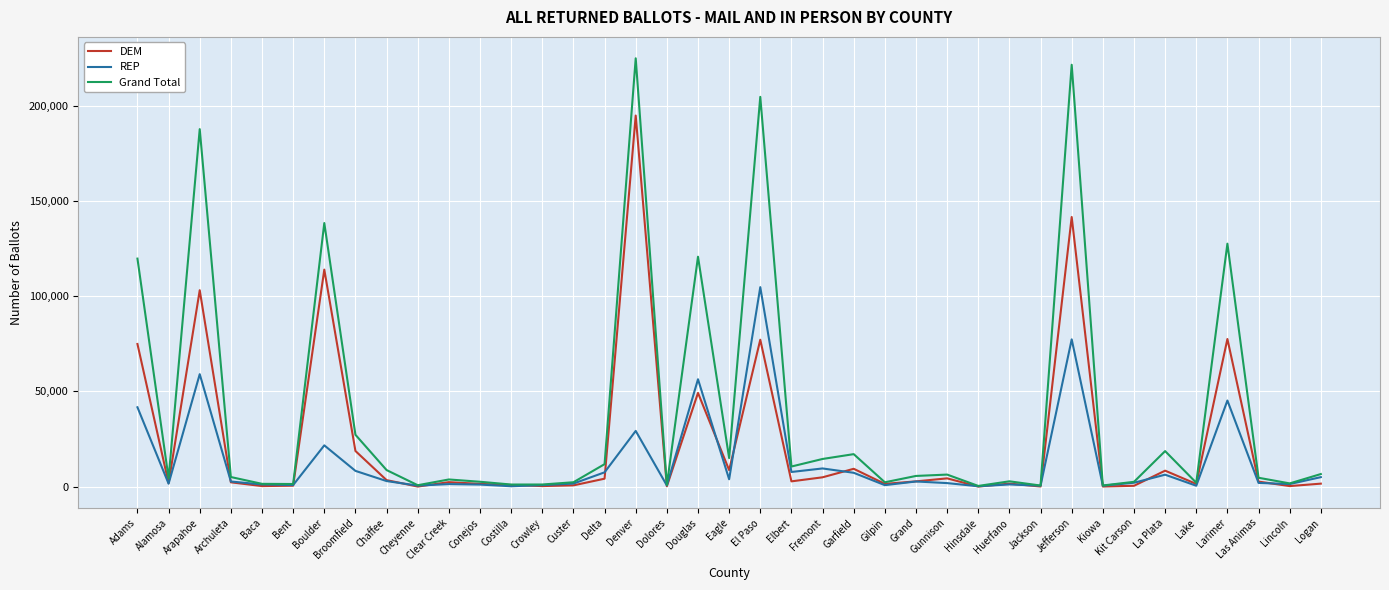

Where is the first local minimum for Grand Total?

Alamosa